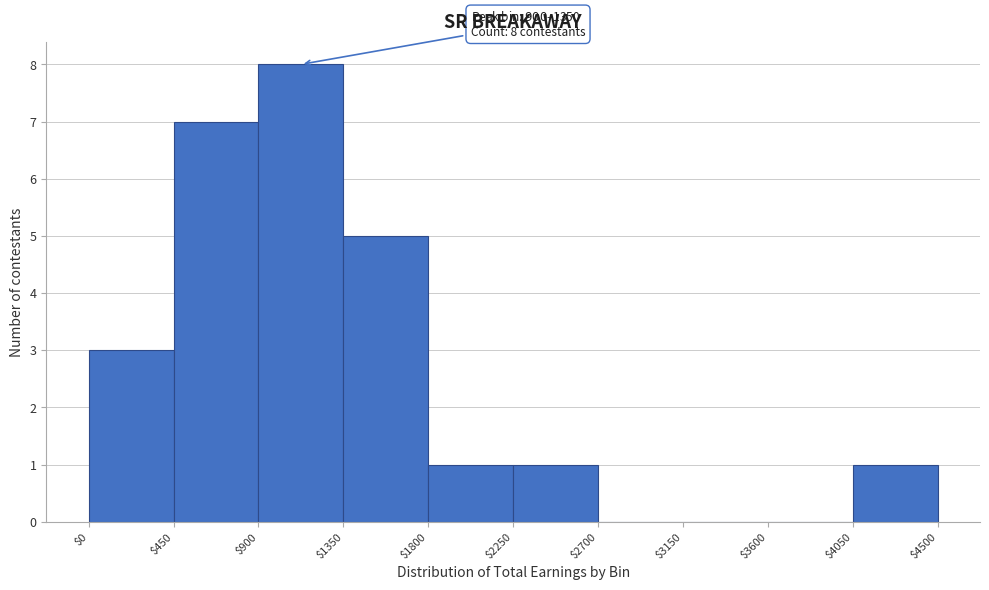

Which range on the x-axis has the tallest bar?

$900 to $1350